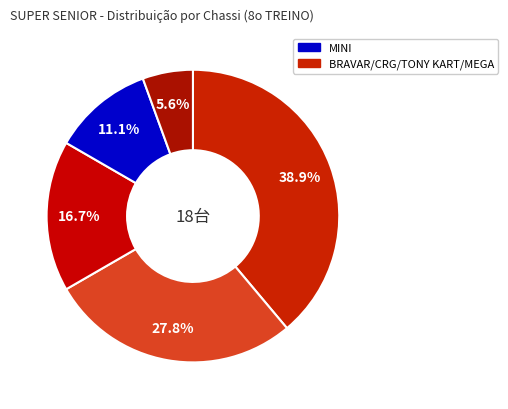

How many slices are in this pie chart?

5